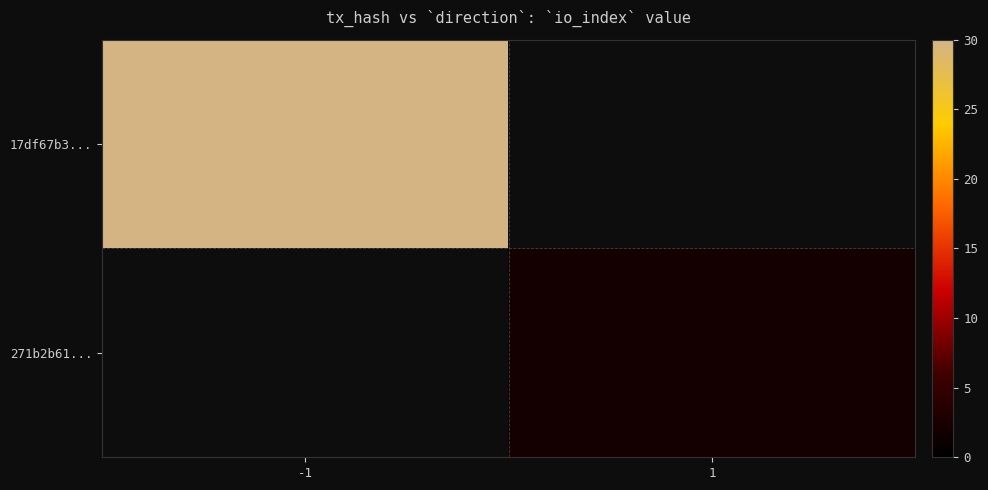

Count the number of categories in the chart.

2